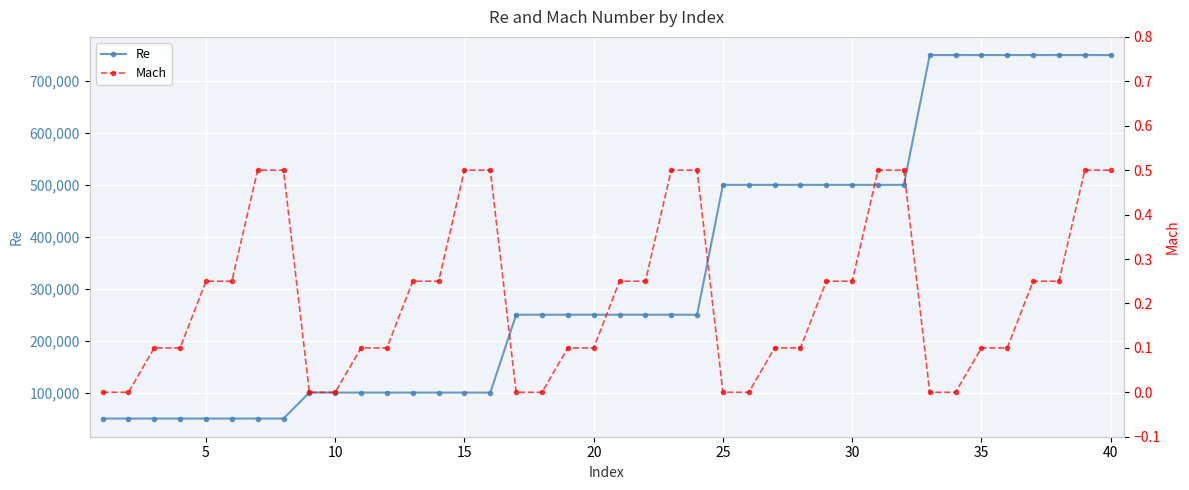

True or false: Re and Mach intersect in this chart.

False